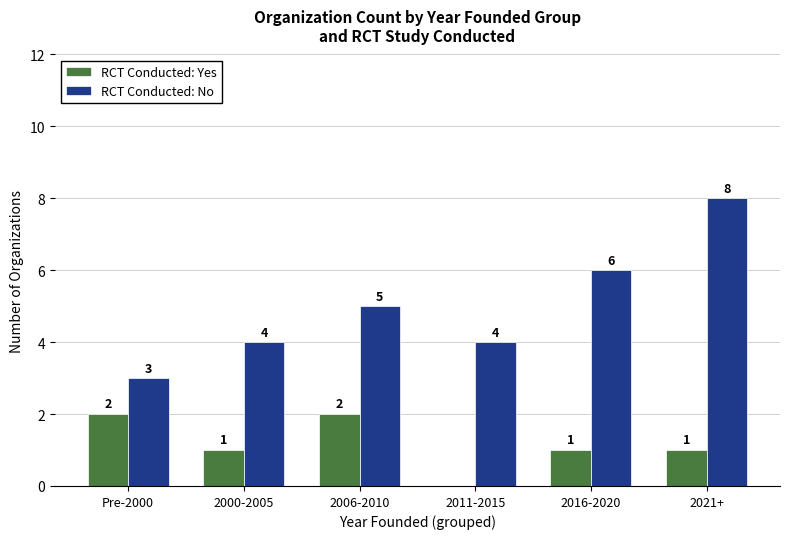

What is the difference between the RCT Conducted: Yes values at Pre-2000 and 2000-2005?

1